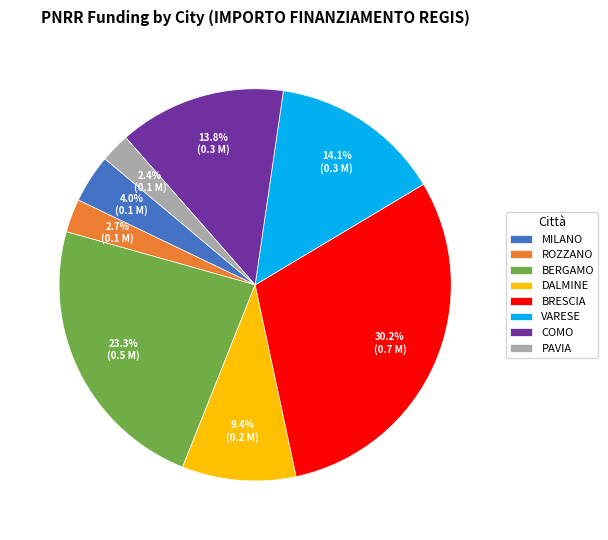

Is there any slice that represents more than half of the pie?

No